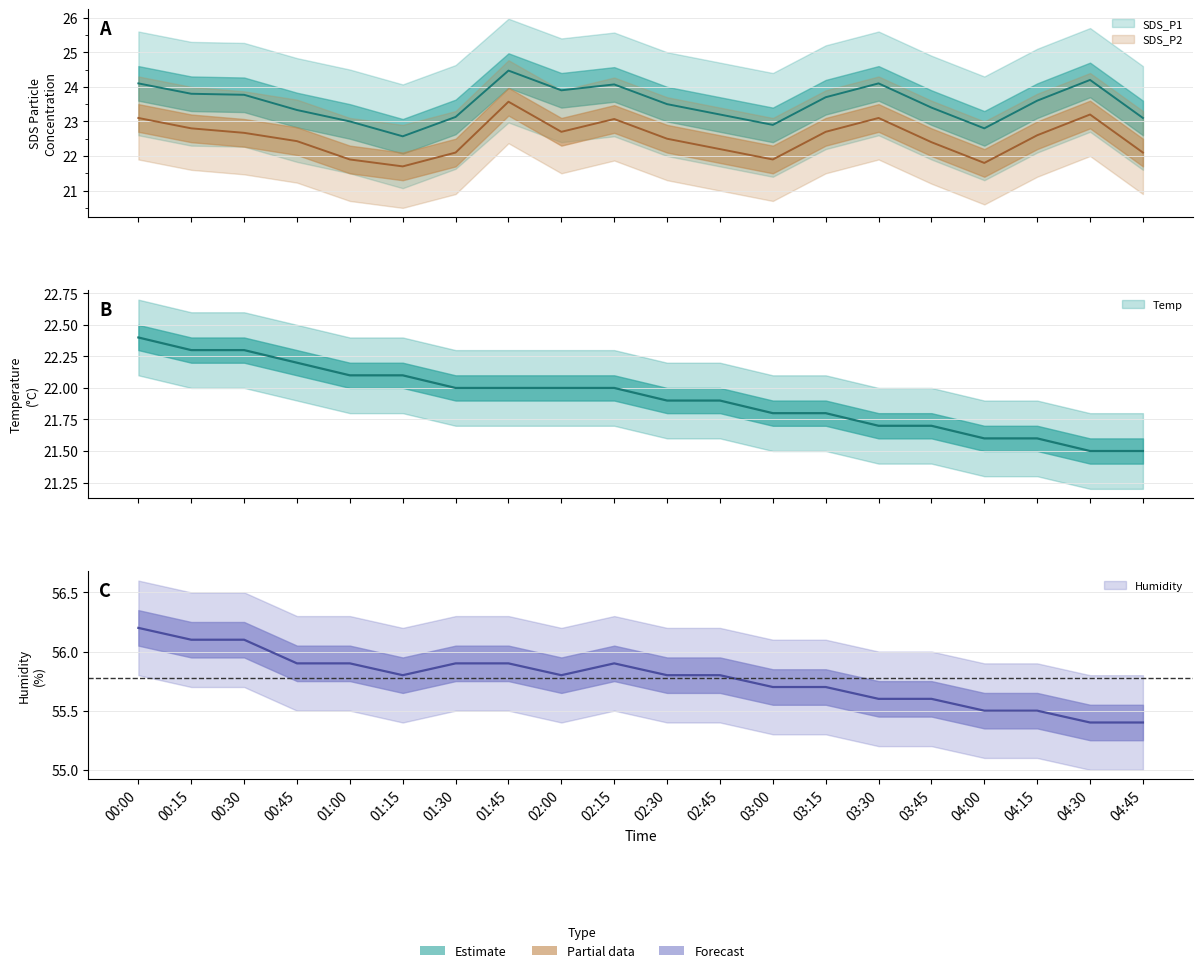

Count the number of categories in the chart.

20